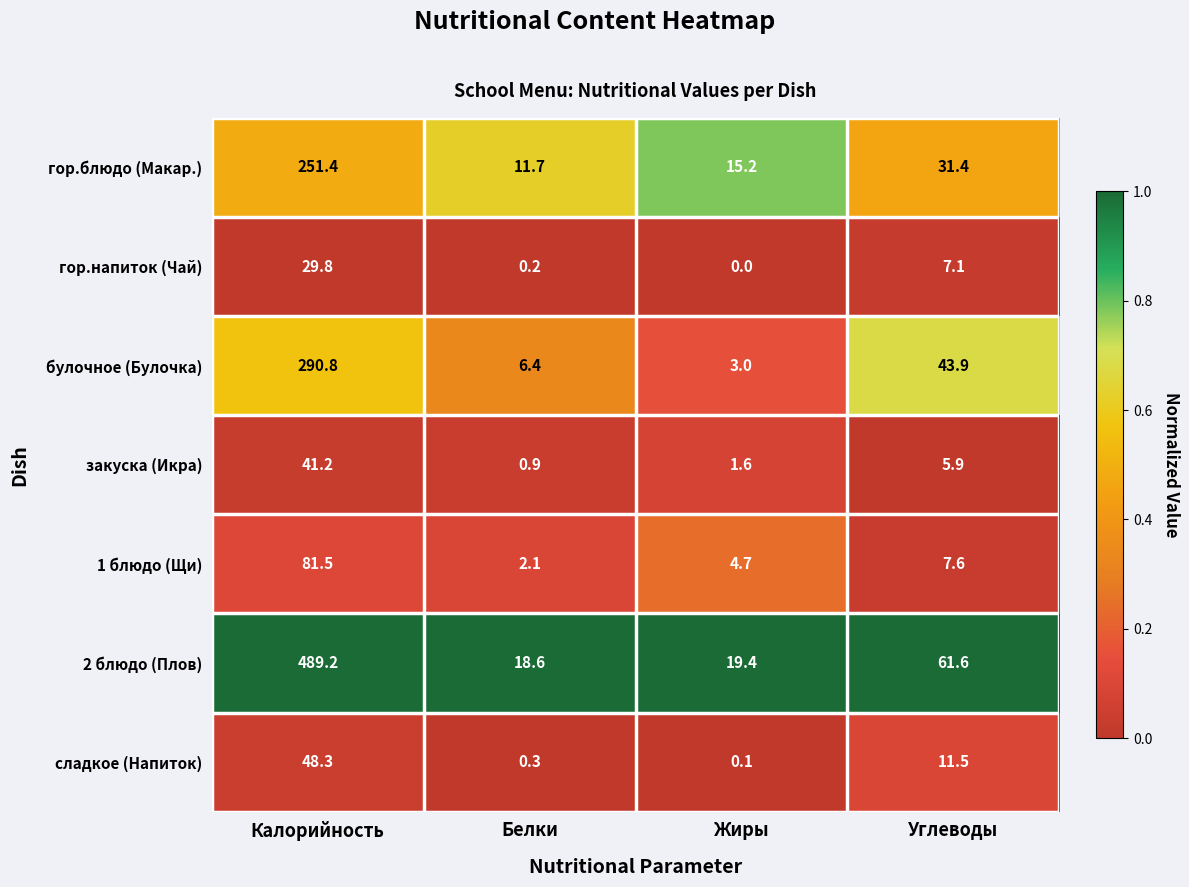

What is the total value across all series at Жиры?

44.0